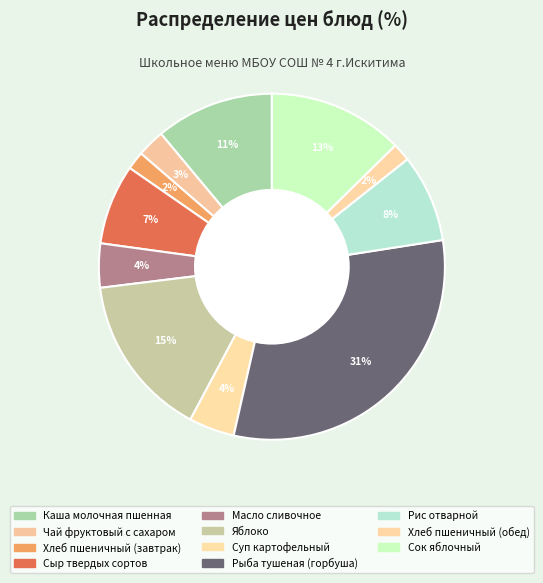

To the nearest percent, what is the difference between the Каша молочная пшенная and Яблоко slice percentages?

4%